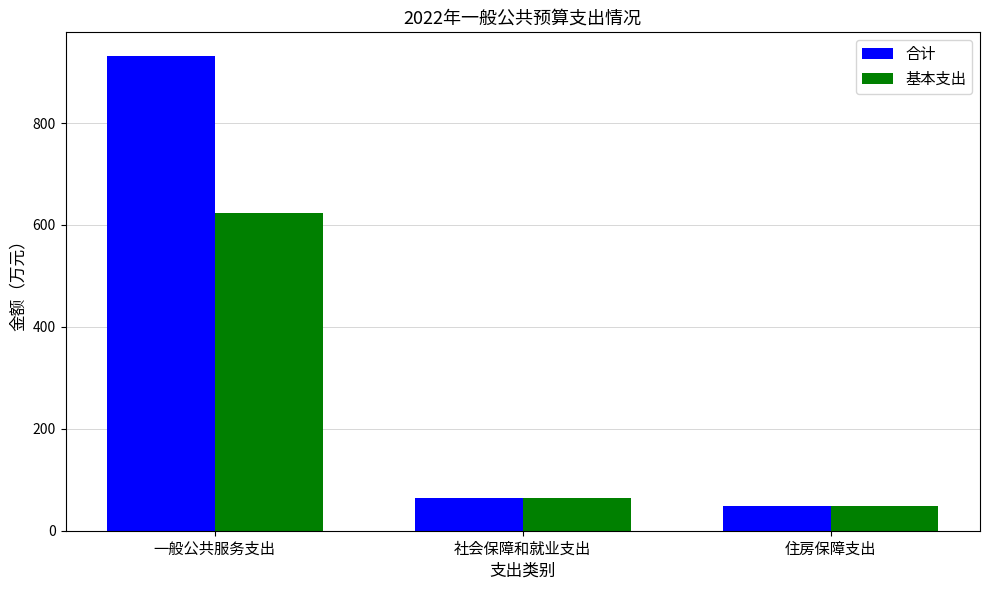

Count the number of data series in this chart.

2